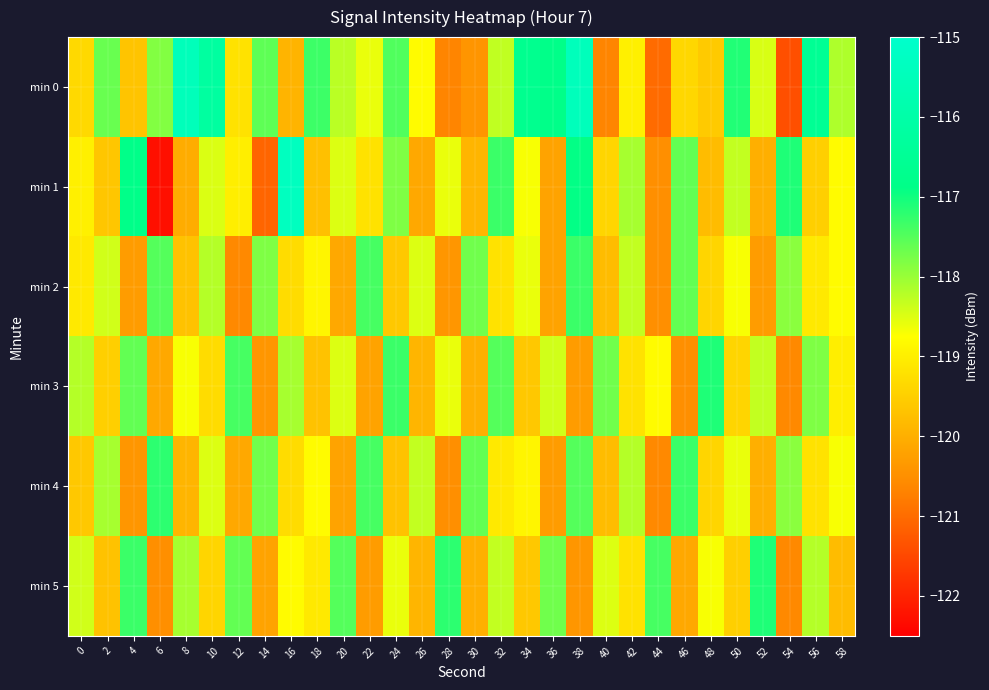

What is the maximum value shown in the chart?

-115.4